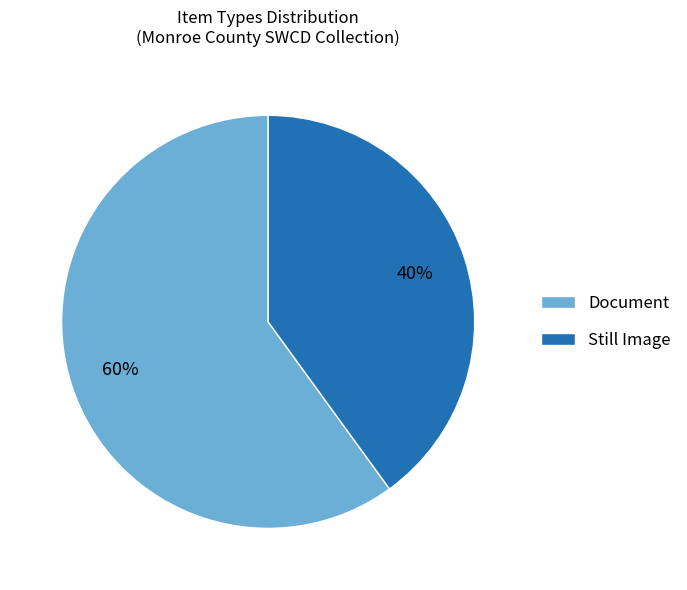

Which category has the smallest portion of the pie?

Still Image